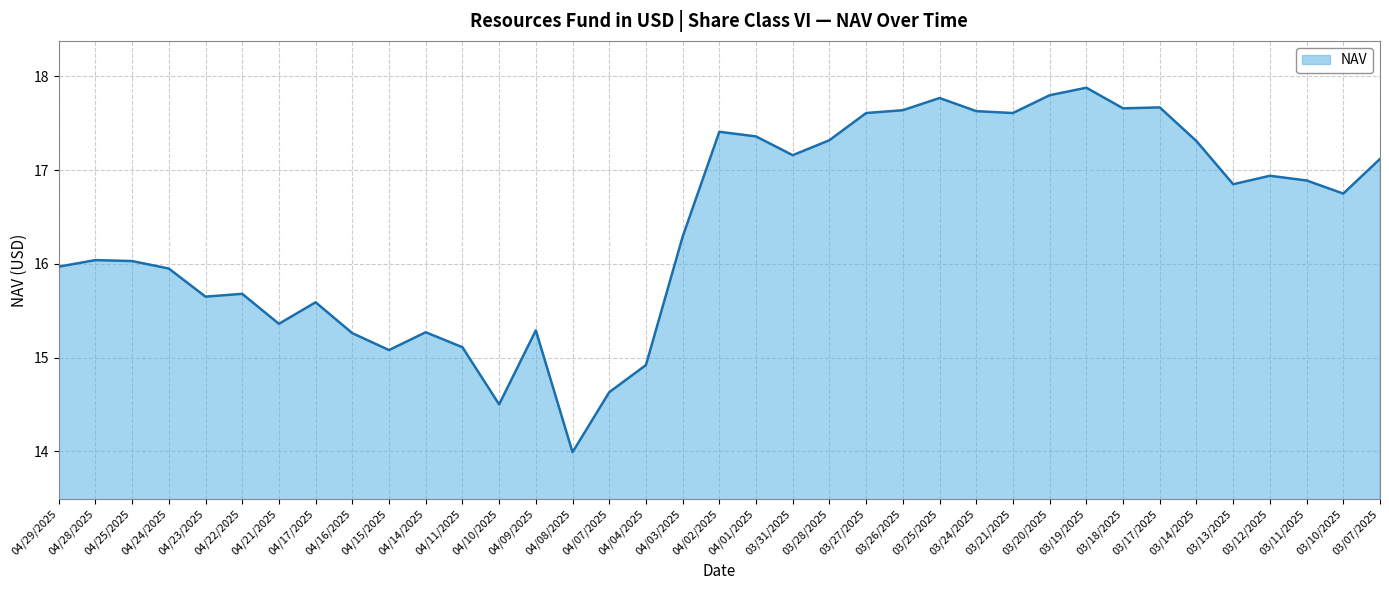

The value at 03/20/2025 is 30.3. True or false?

False